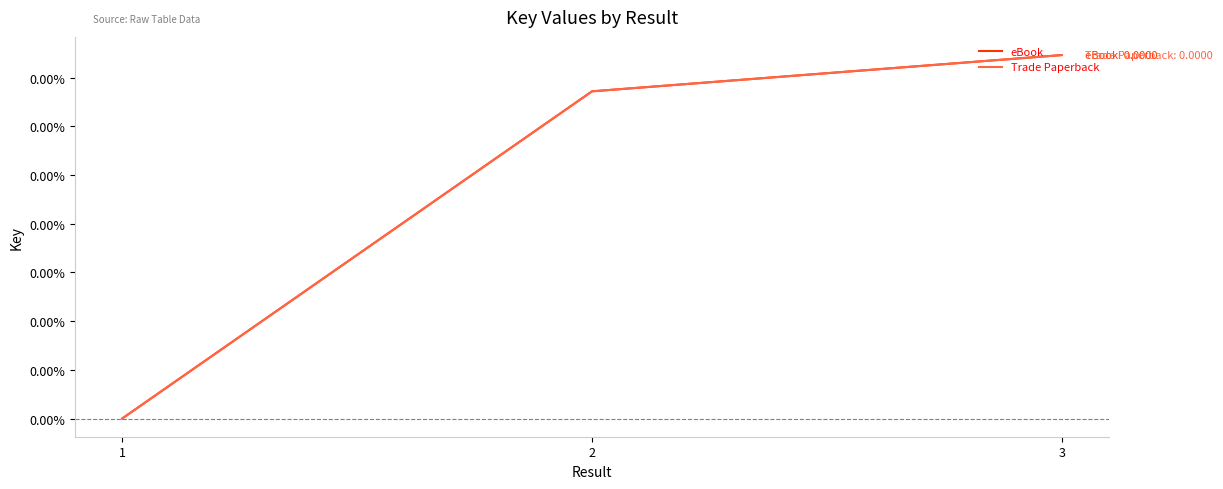

Is this an area chart (filled region under the line)?

No